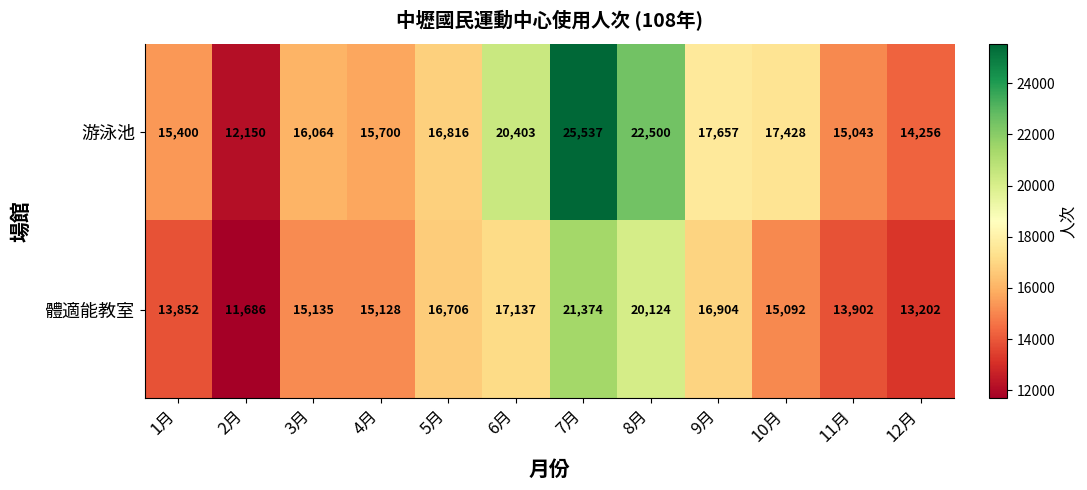

What is the difference between the maximum and minimum values in the 游泳池 series?

13387